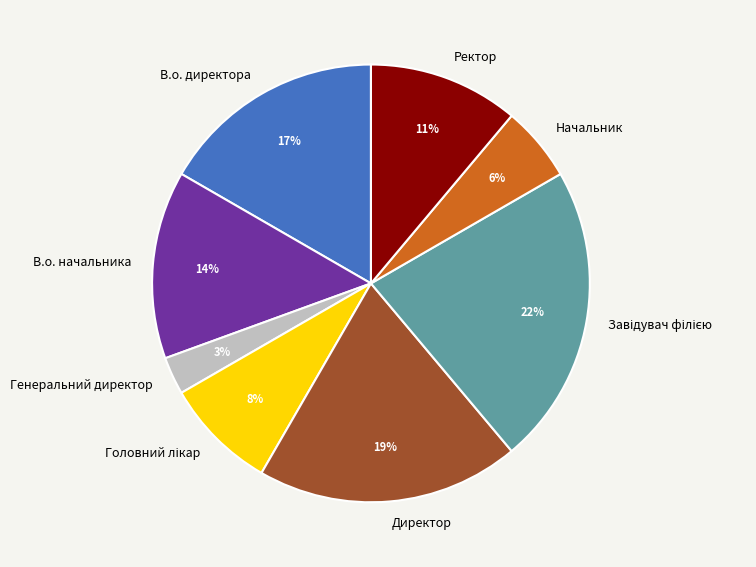

Do Генеральний директор and В.о. директора together represent more than half of the pie?

No